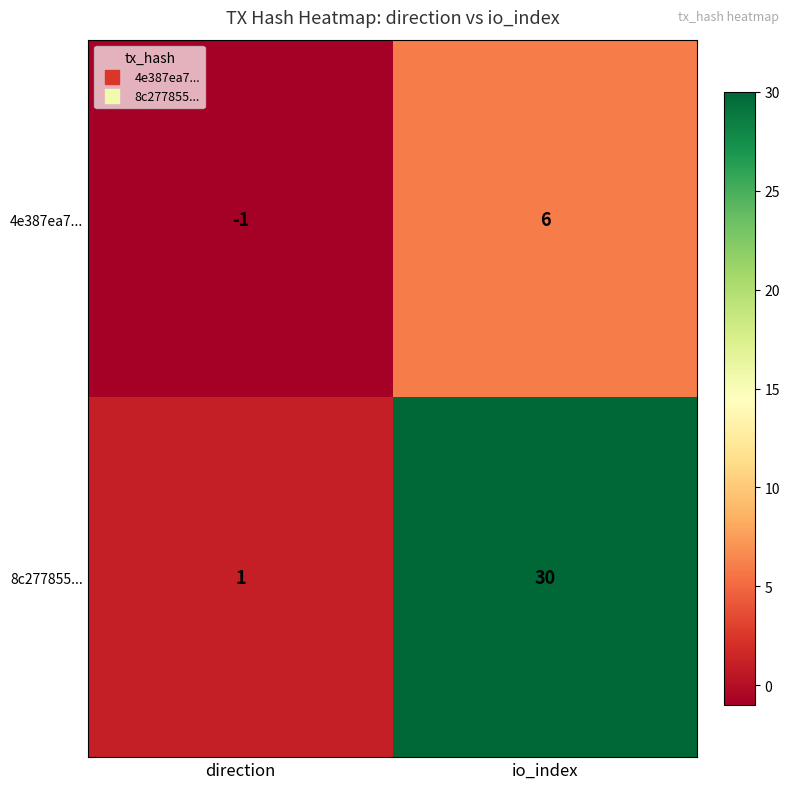

Between direction and io_index, which series saw the biggest shift?

8c277855...